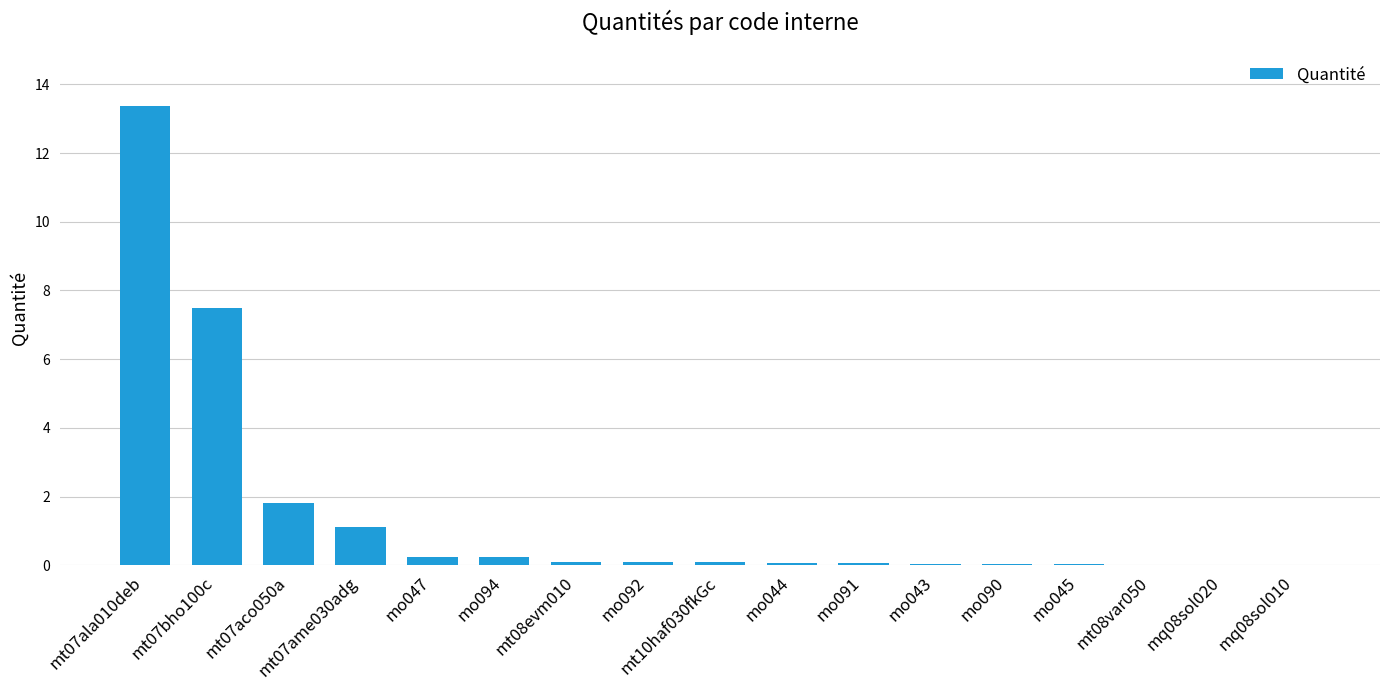

Which label corresponds to the largest value in the chart?

mt07ala010deb